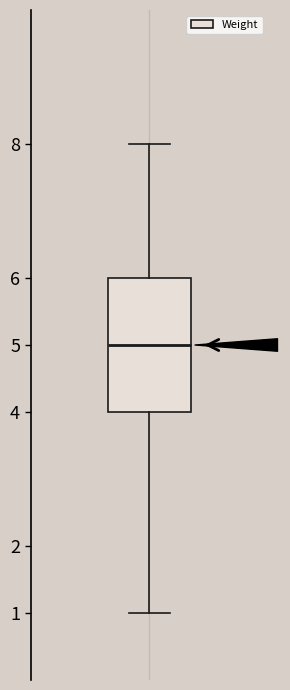

Transcribe this box plot: give where the median line is, the range the box spans, and where the two whiskers end, as read against the y-axis. The values are not printed on the chart, so give them approximately, as read against the axis.

median 5, box 4 to 6, whiskers 1 to 8